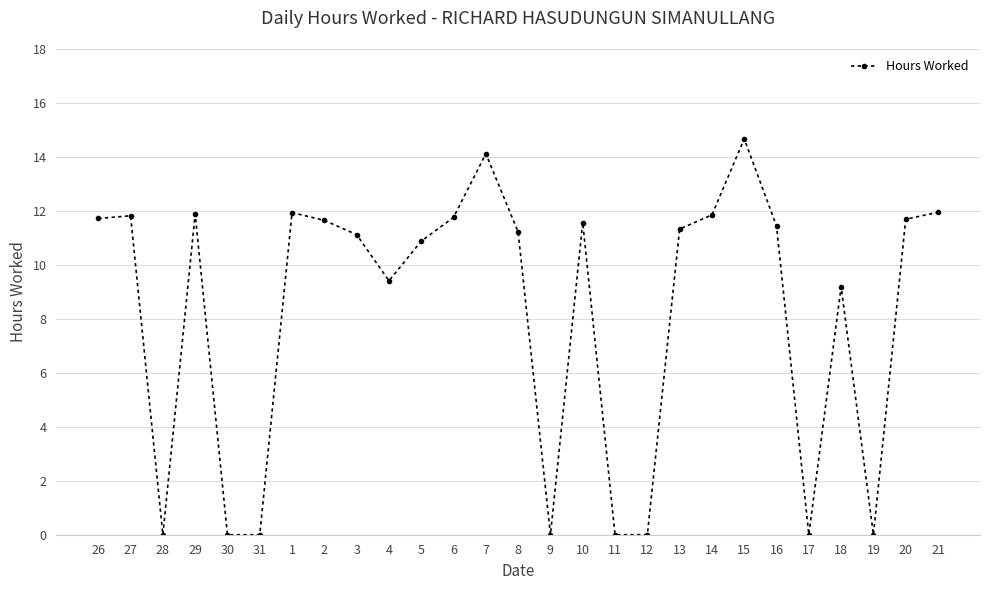

What is the sum of all values?

221.2